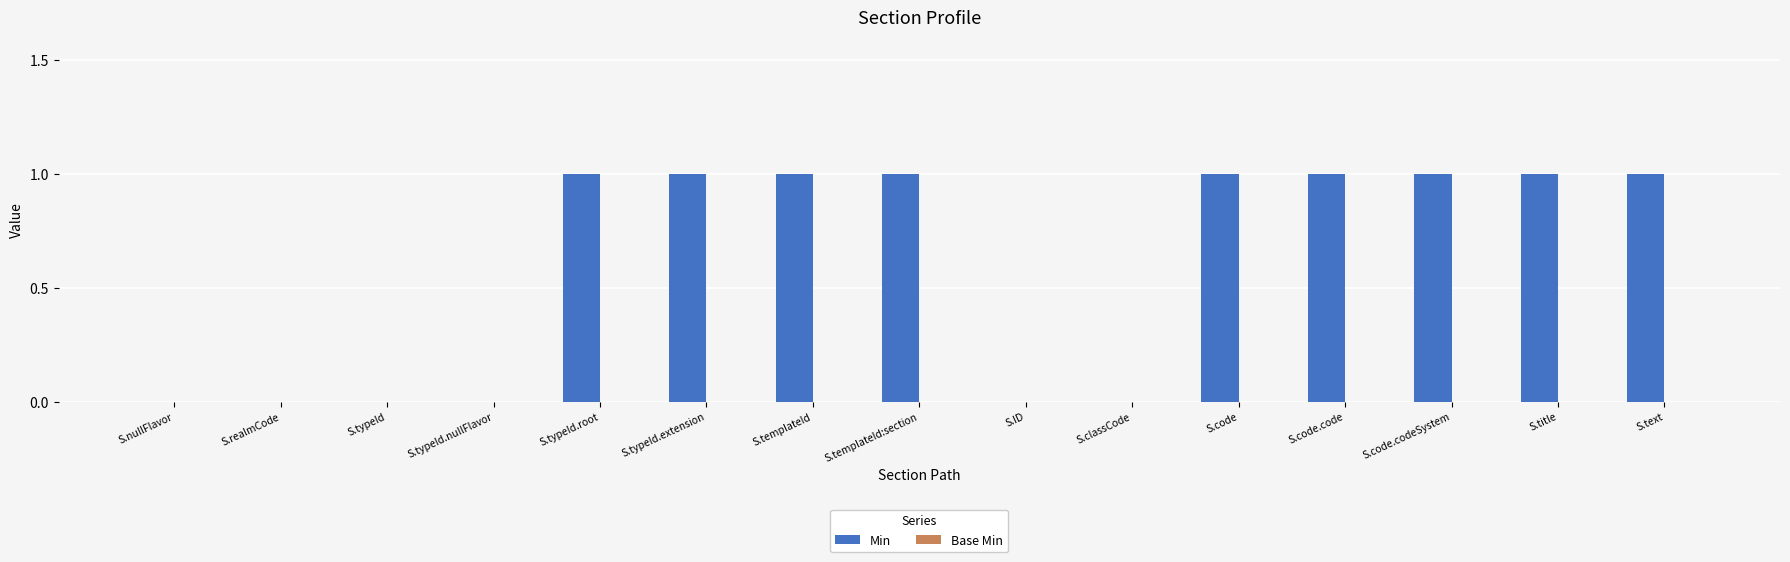

What is the sum of all values?

9